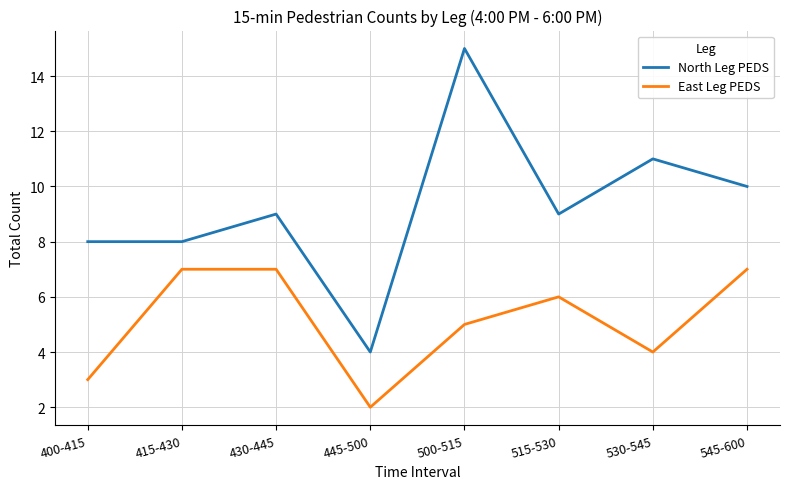

What is the total value across all series at 430-445?

16